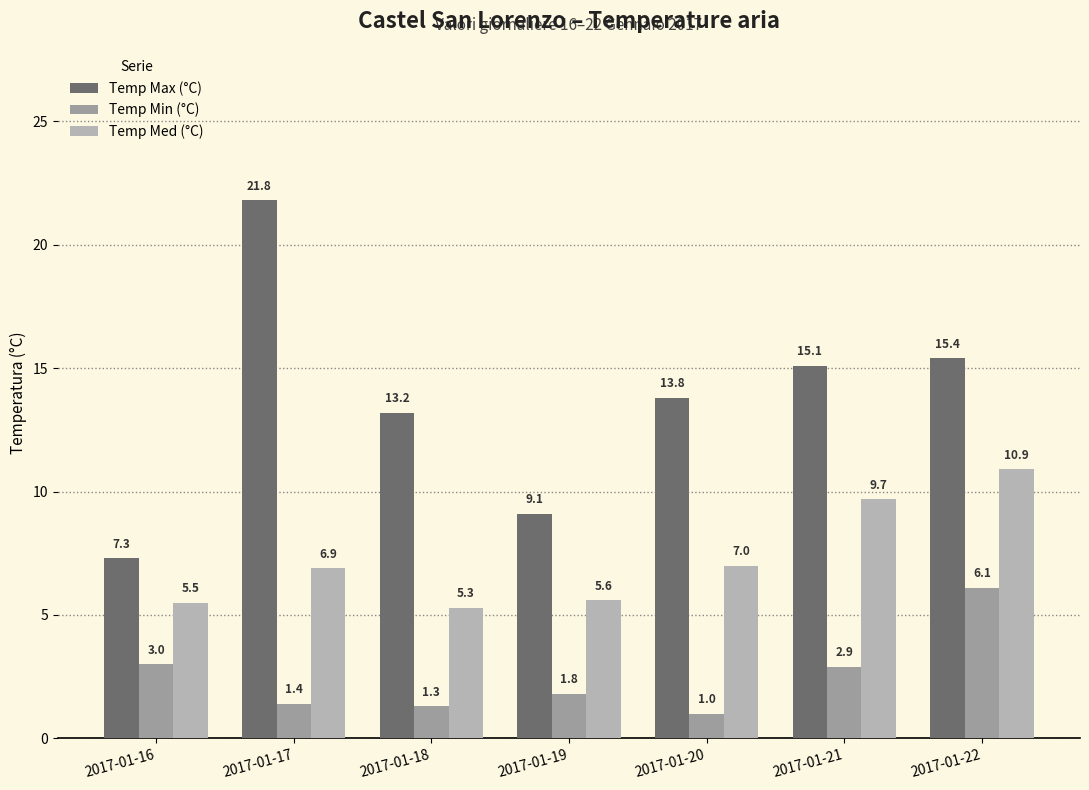

Which category has the lowest value in the Temp Med (°C) series?

2017-01-18